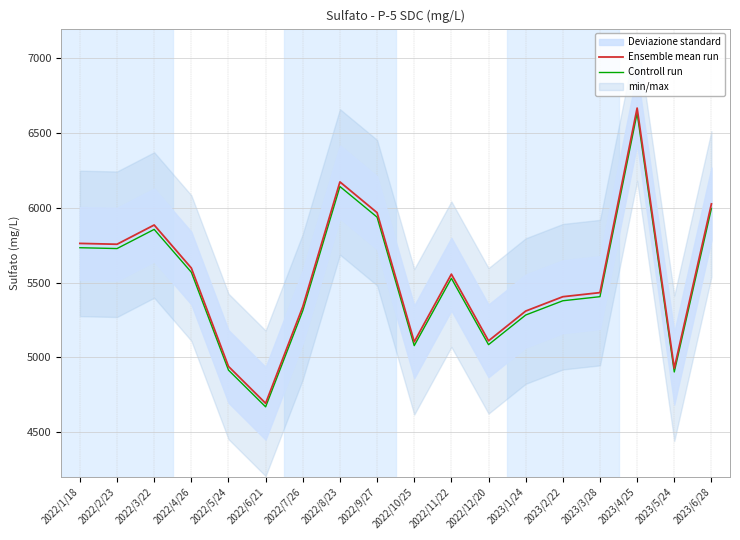

Is the value of Ensemble mean run at 2023/6/28 greater than the value of Controll run at 2022/5/24?

Yes